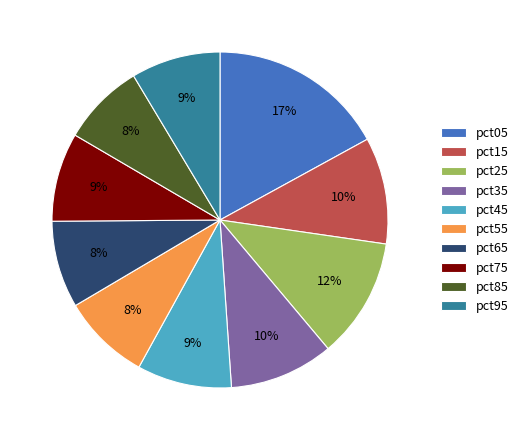

Count the number of slices in the pie.

10